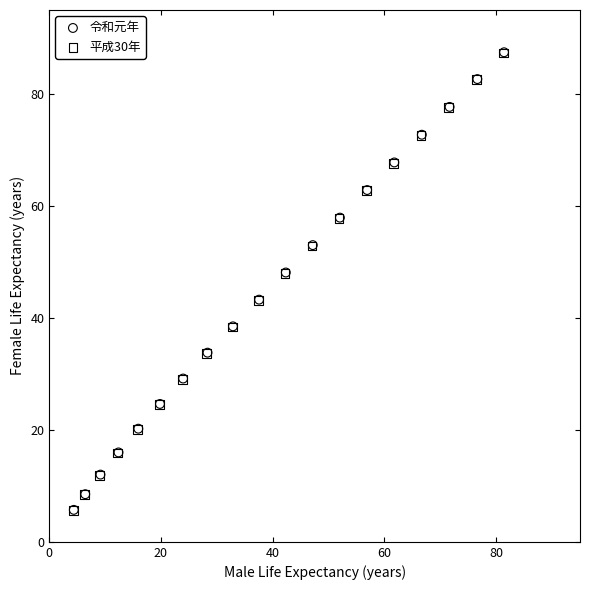

Which series has the widest spread of Y values?

令和元年